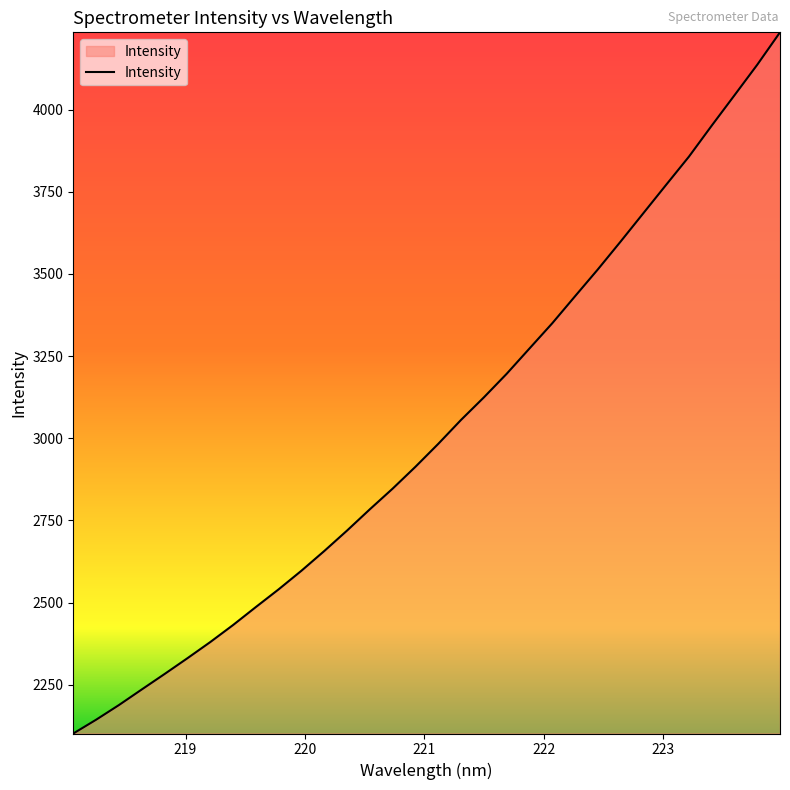

What is the smallest value displayed?

2101.6